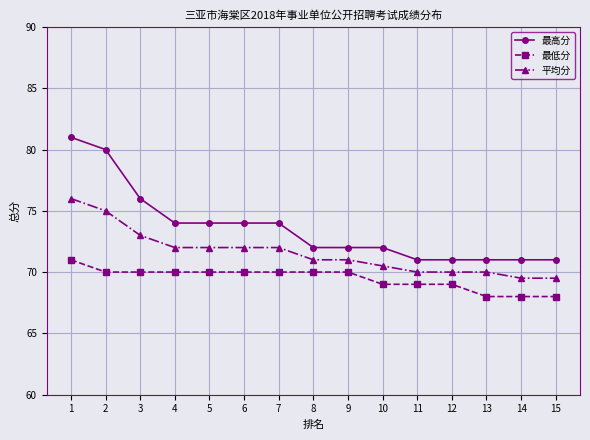

What is the total value across all series at 5?

216.0